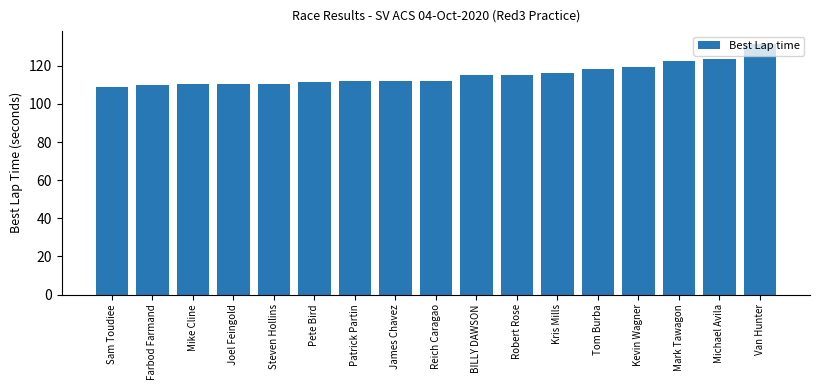

Read the value at Robert Rose.

115.4